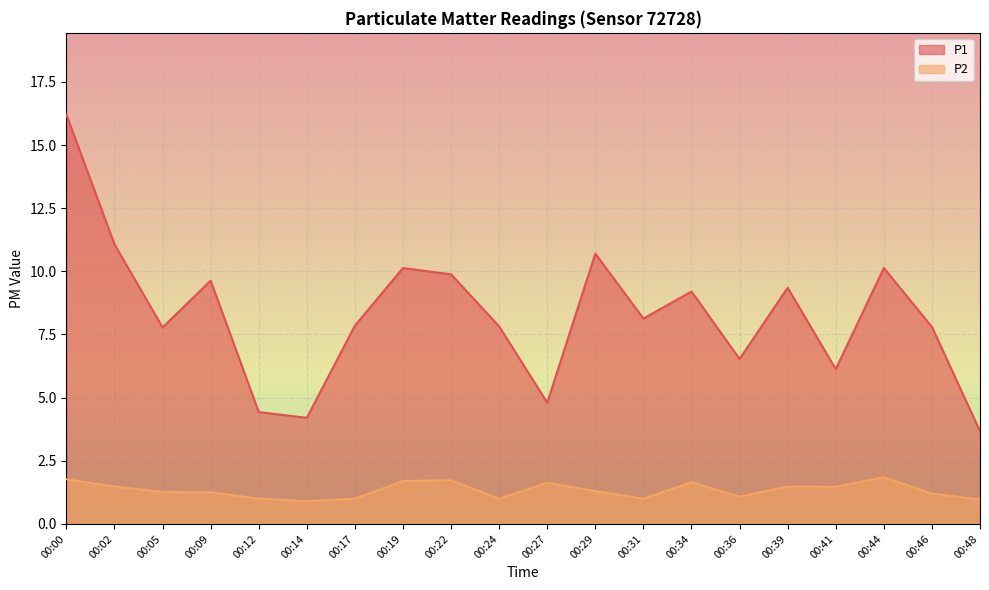

What is the difference between the second highest and second lowest values in the P2 series?

0.8